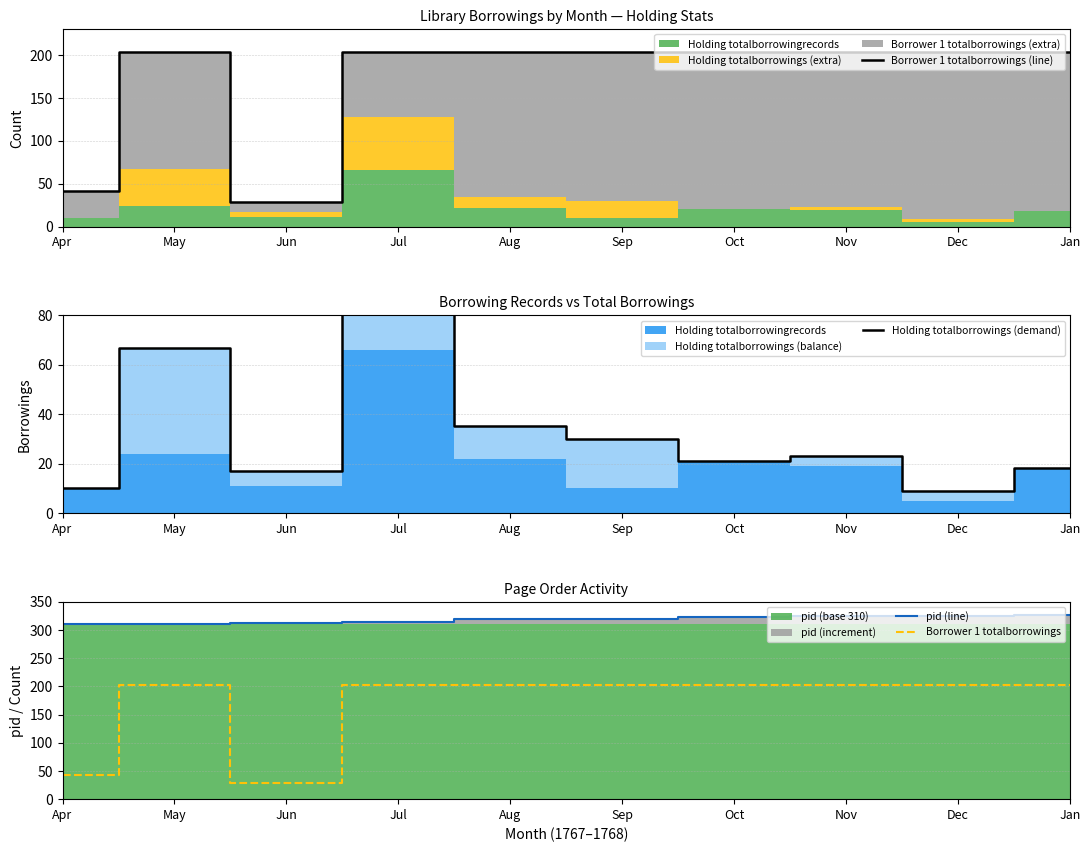

What is the maximum value for Borrower 1 totalborrowings?

203